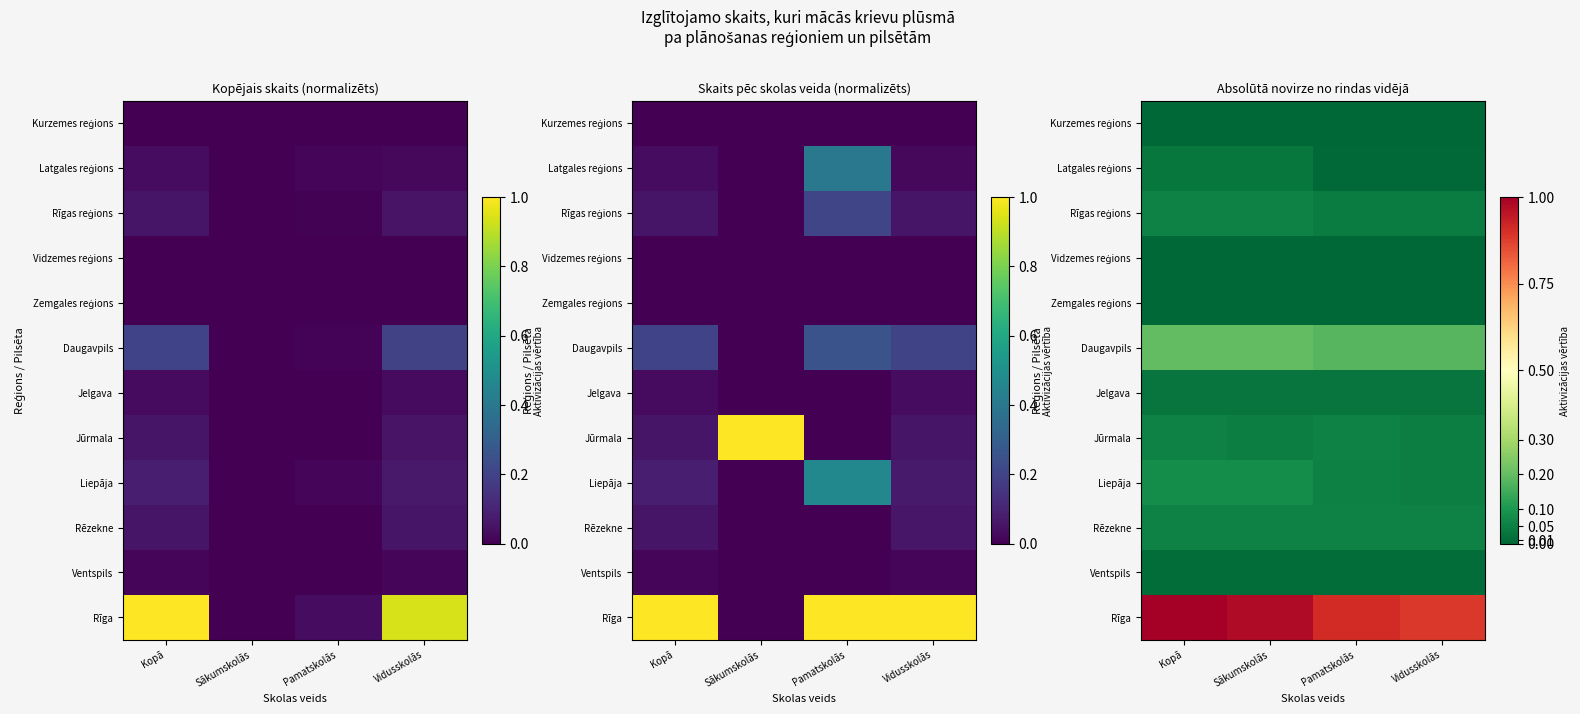

Is the value of Vidzemes reģions at Sākumskolās greater than the value of Rīga at Kopā?

No